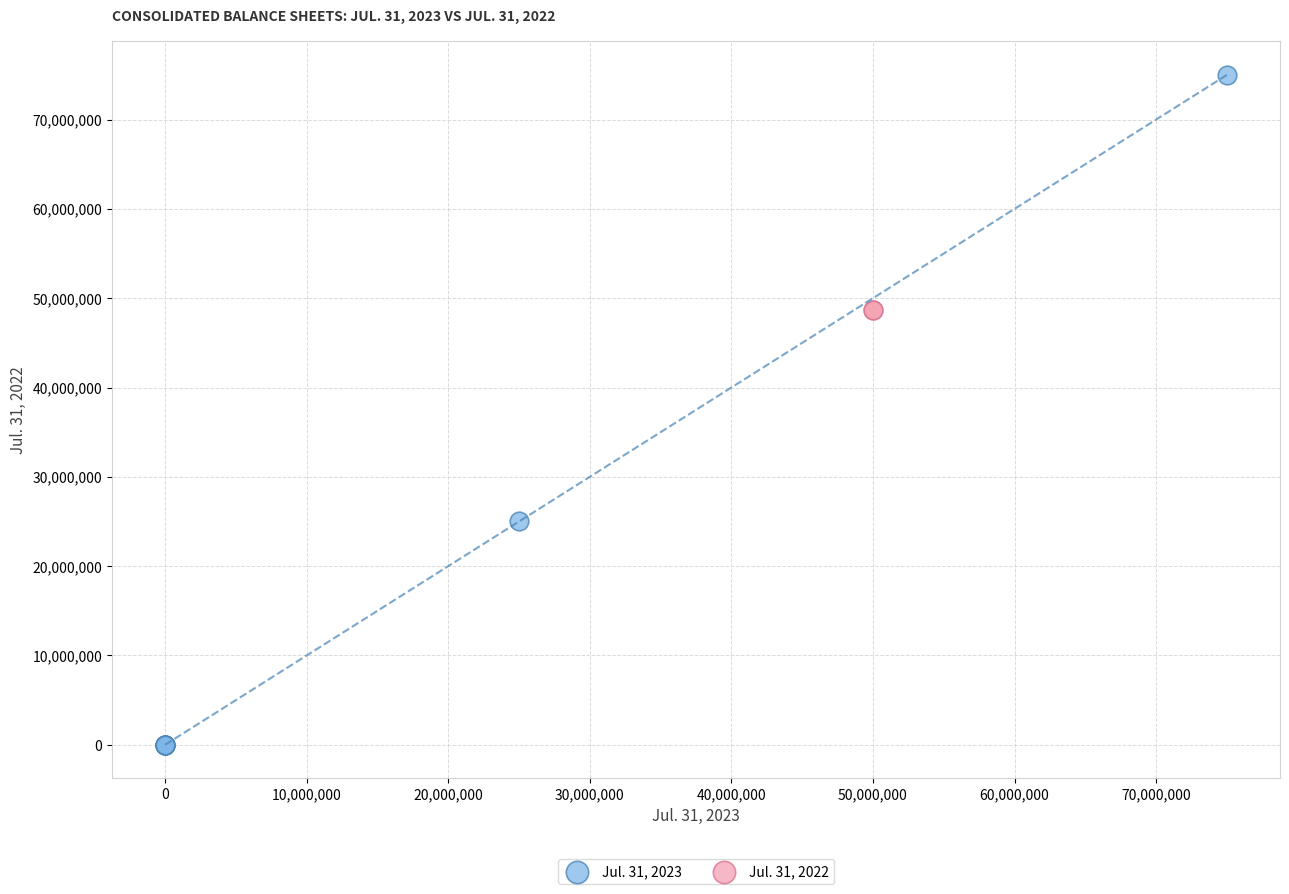

What are all the series names shown in the legend?

Jul. 31, 2023, Jul. 31, 2022